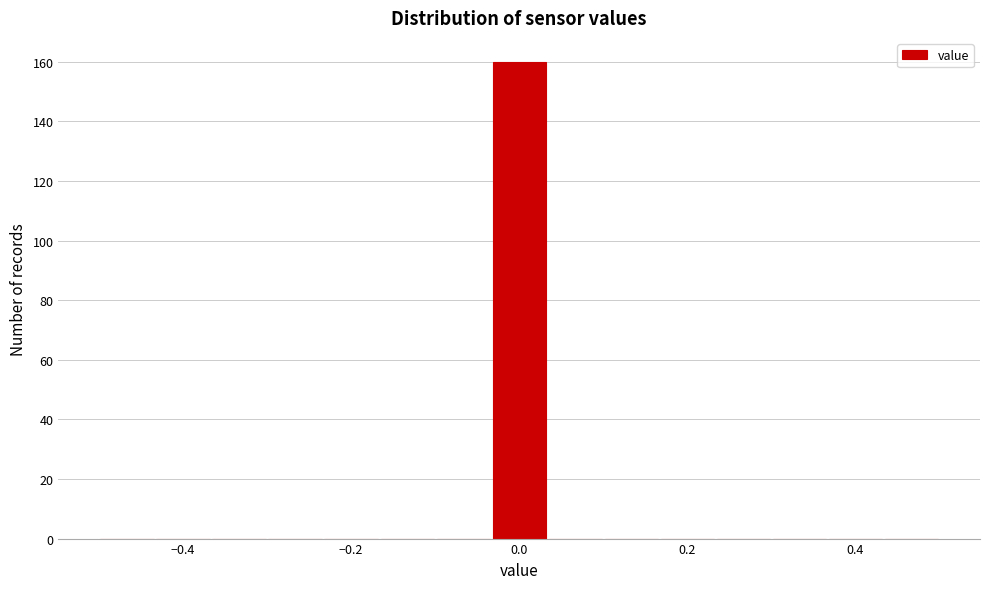

Around what value on the x-axis is the tallest bar? Give the approximate position of its centre, as read against the axis.

0.00